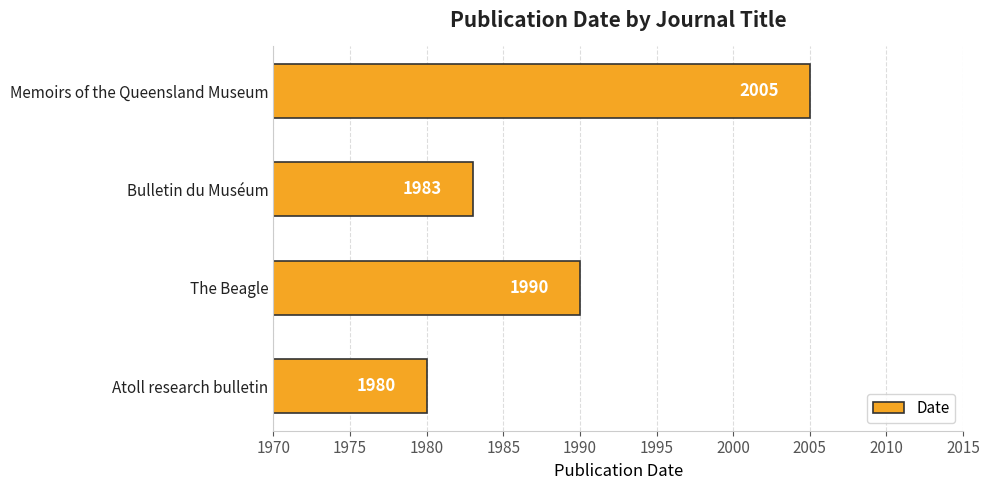

What is the change in value from The Beagle to Memoirs of the Queensland Museum?

+15